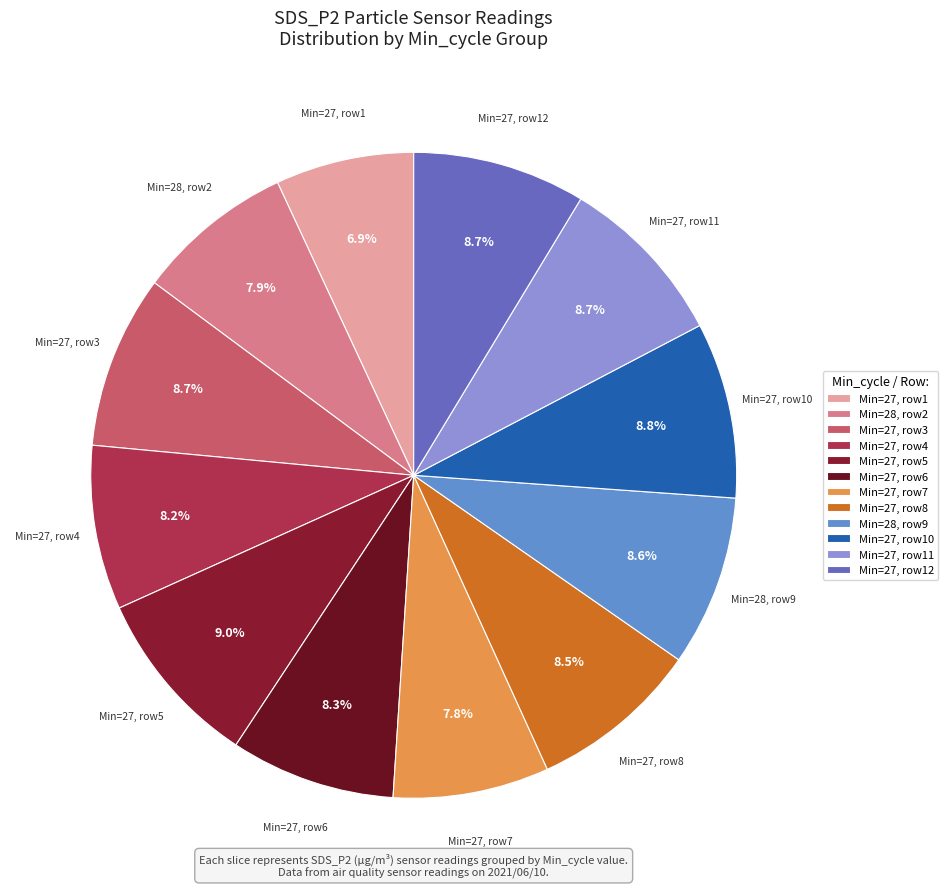

What is the ratio of the value at Min=27, row6 to the value at Min=27, row3?

1.0